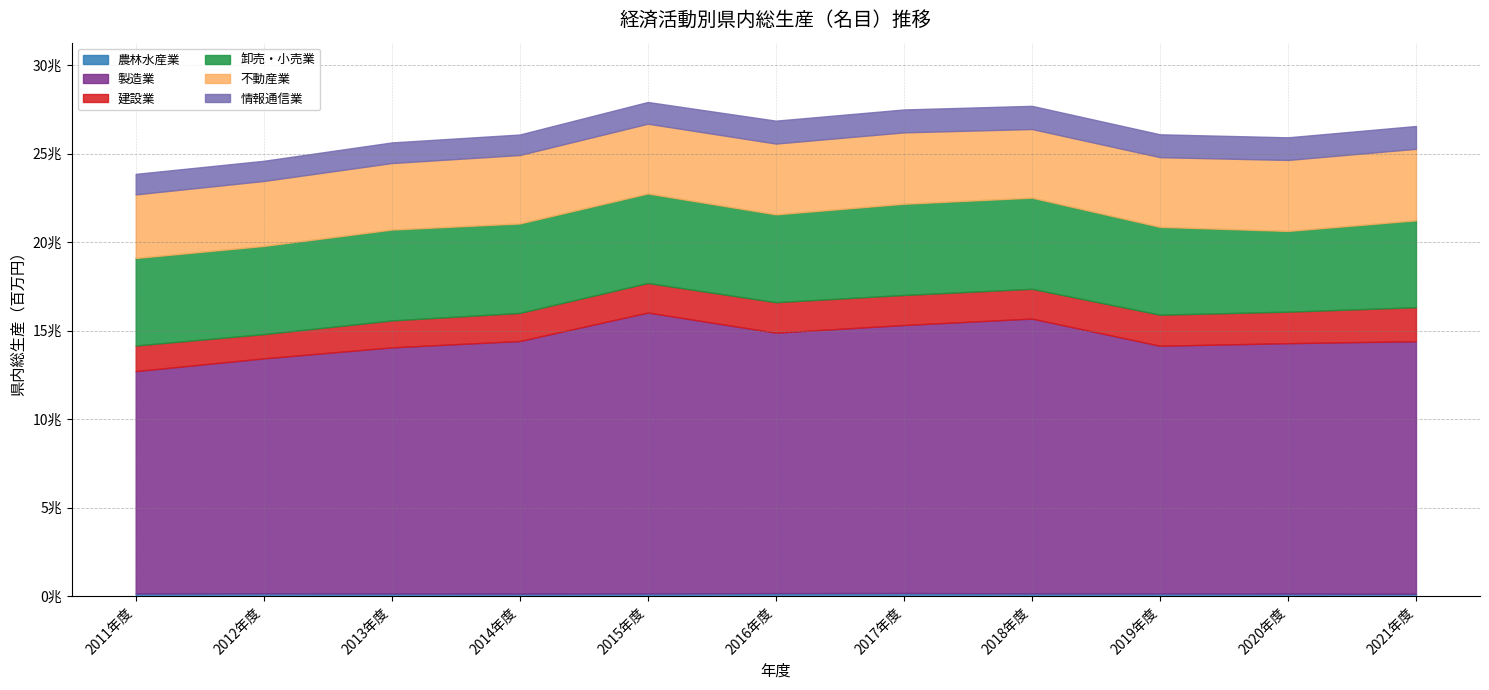

In 農林水産業, how many points are higher than both neighbors (excluding endpoints)?

2